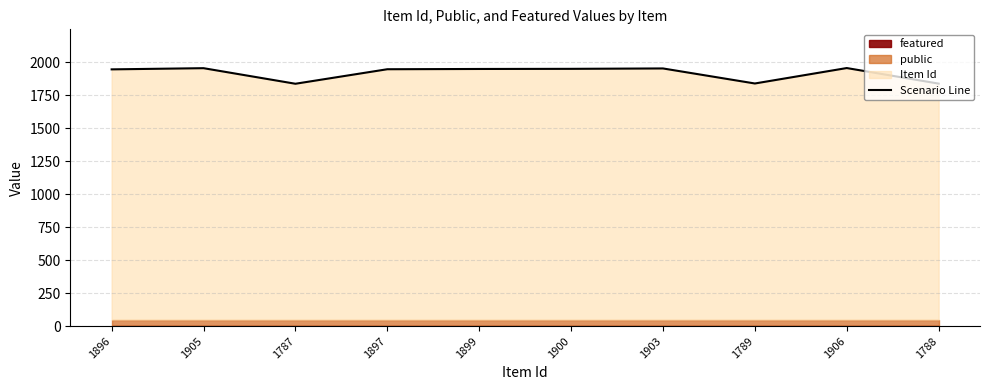

How many data points are less than 1949?

5